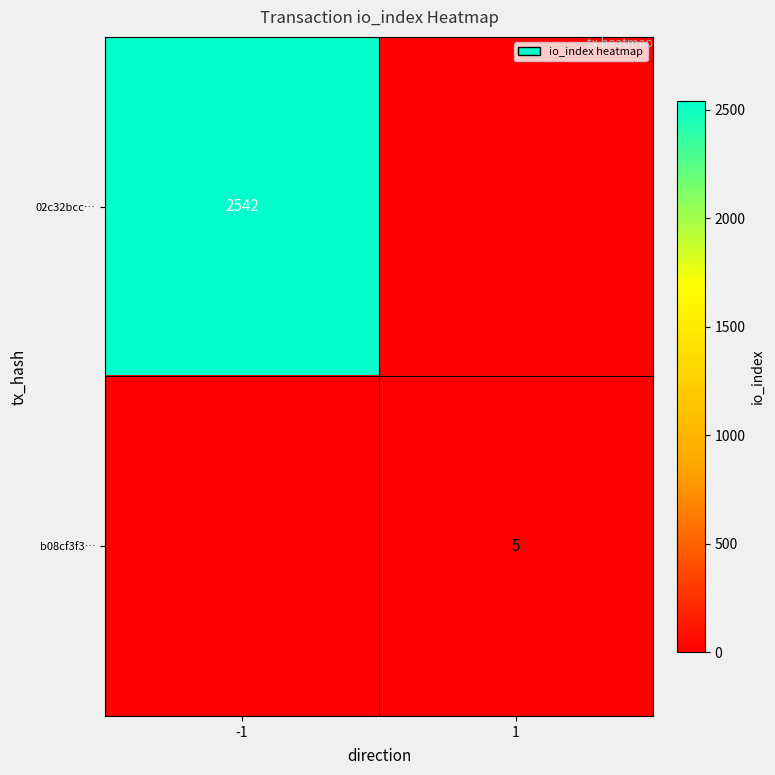

What is the total value across all series at -1?

2542